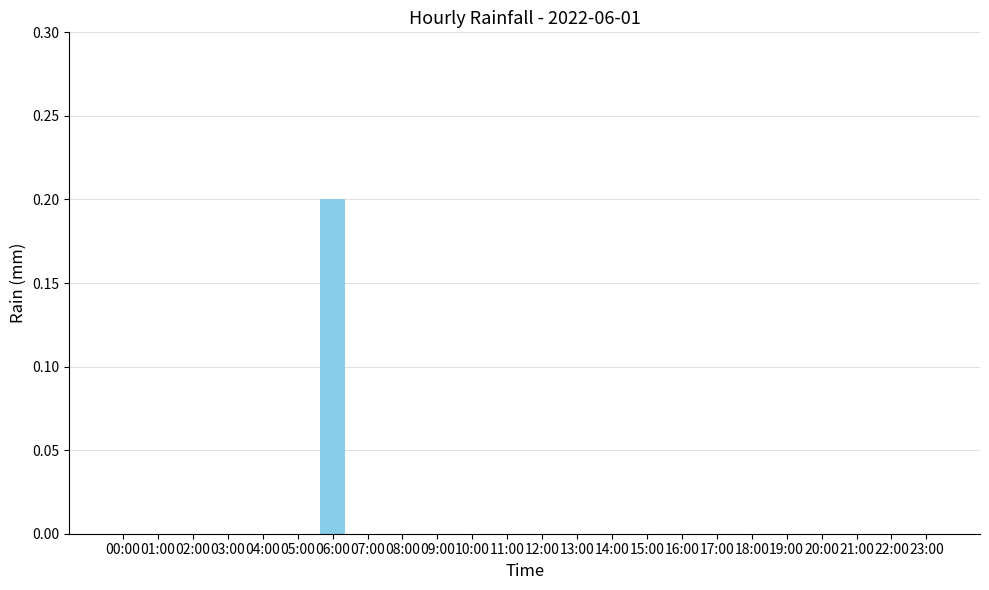

Reading left to right, what are all the values shown in this chart?

00:00=0.0	01:00=0.0	02:00=0.0	03:00=0.0	04:00=0.0	05:00=0.0	06:00=0.2	07:00=0.0	08:00=0.0	09:00=0.0	10:00=0.0	11:00=0.0	12:00=0.0	13:00=0.0	14:00=0.0	15:00=0.0	16:00=0.0	17:00=0.0	18:00=0.0	19:00=0.0	20:00=0.0	21:00=0.0	22:00=0.0	23:00=0.0